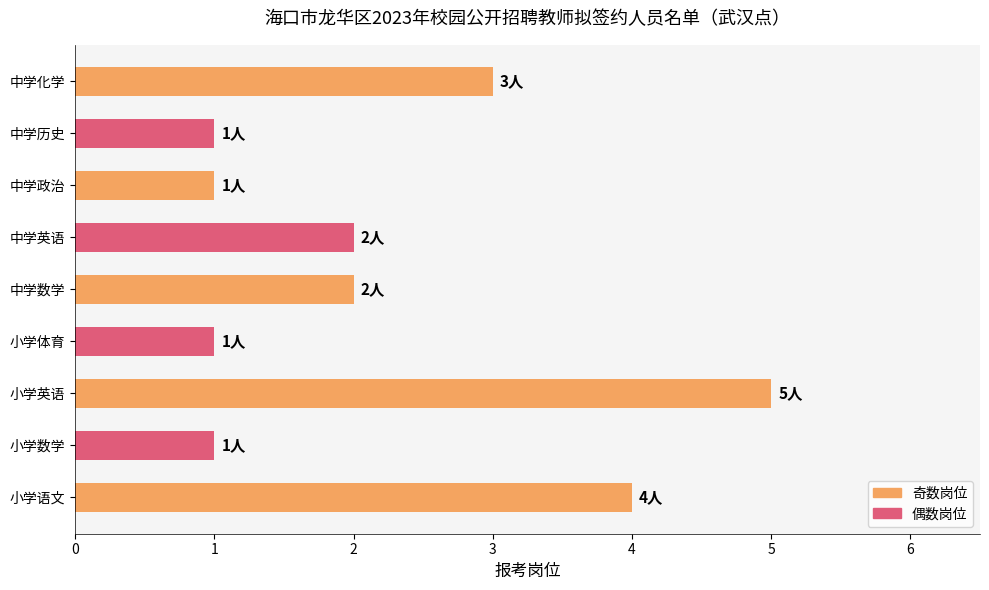

Is it true that the value at 中学化学 is 5?

False